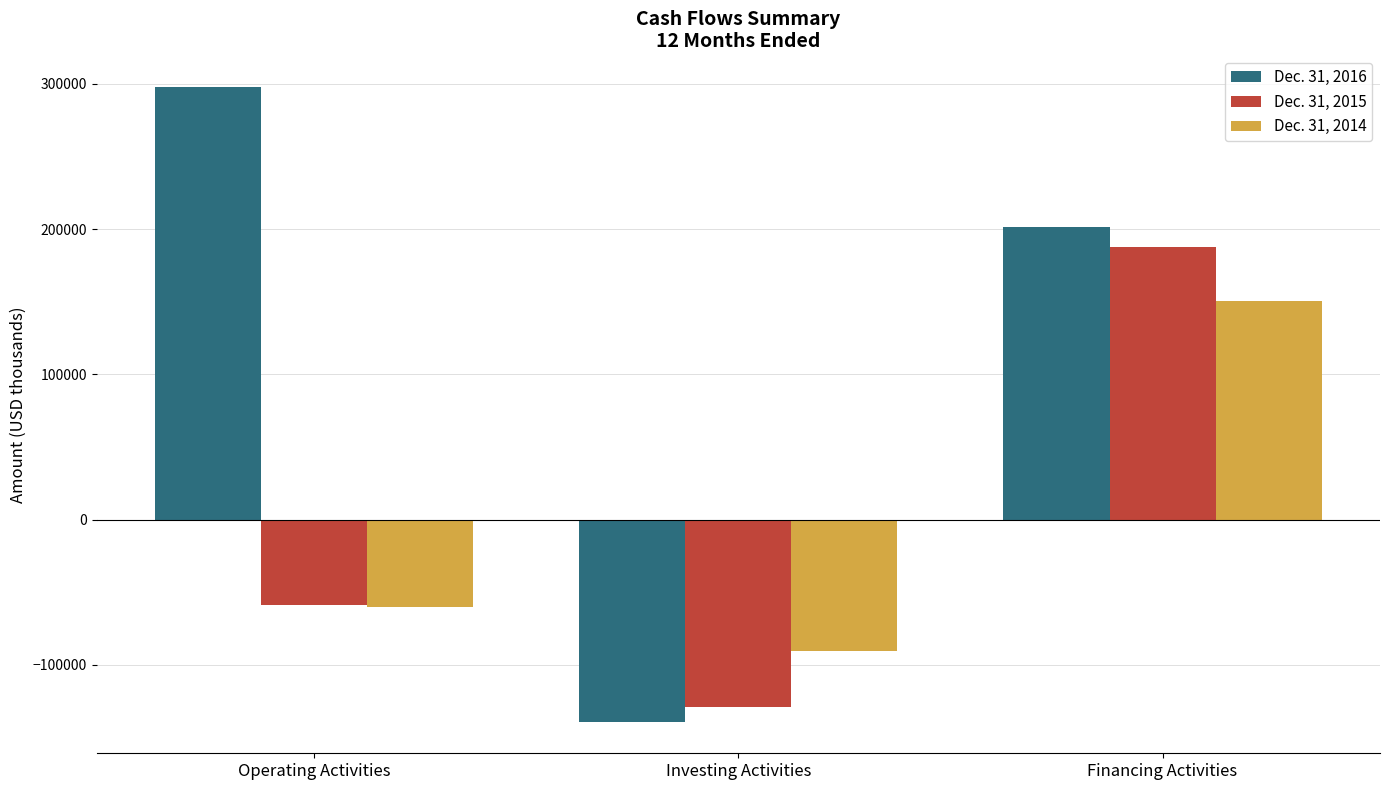

How many bars are there in total?

9